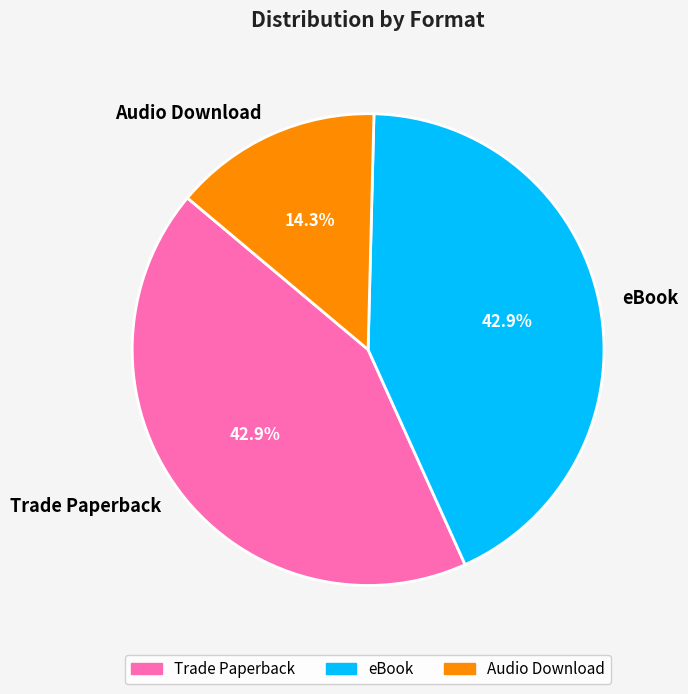

How many slices are in this pie chart?

3